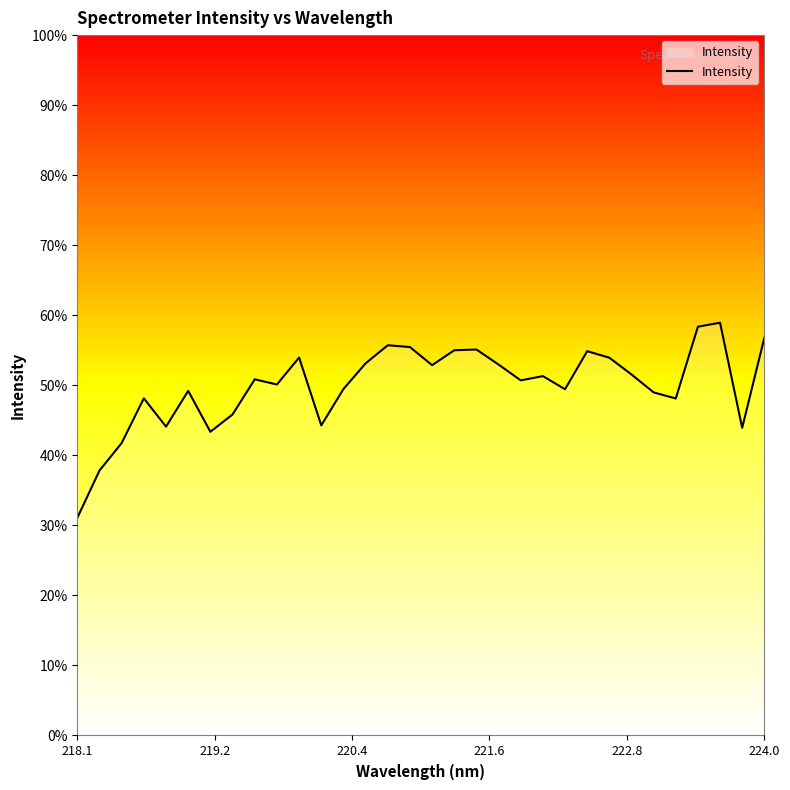

What is the difference between the maximum and minimum values?

27.9